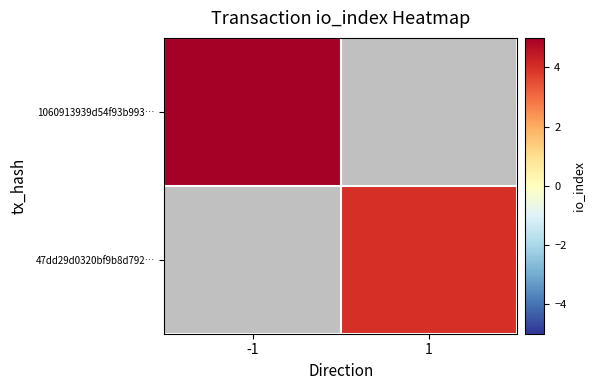

What is the minimum value shown in the chart?

4.0